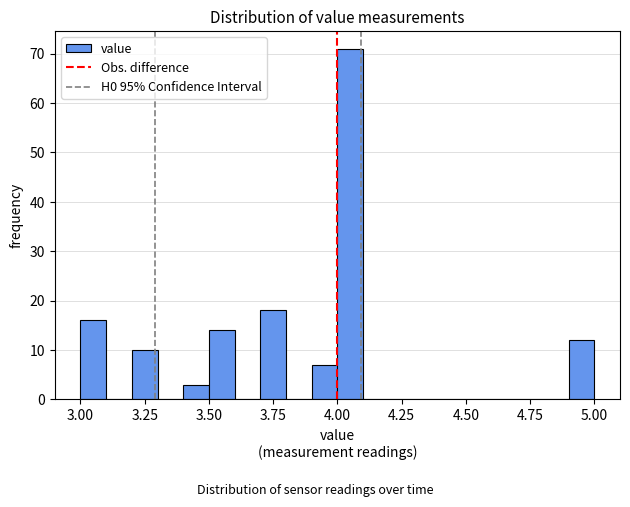

Read against the x-axis, roughly where is the centre of the tallest bar?

4.05